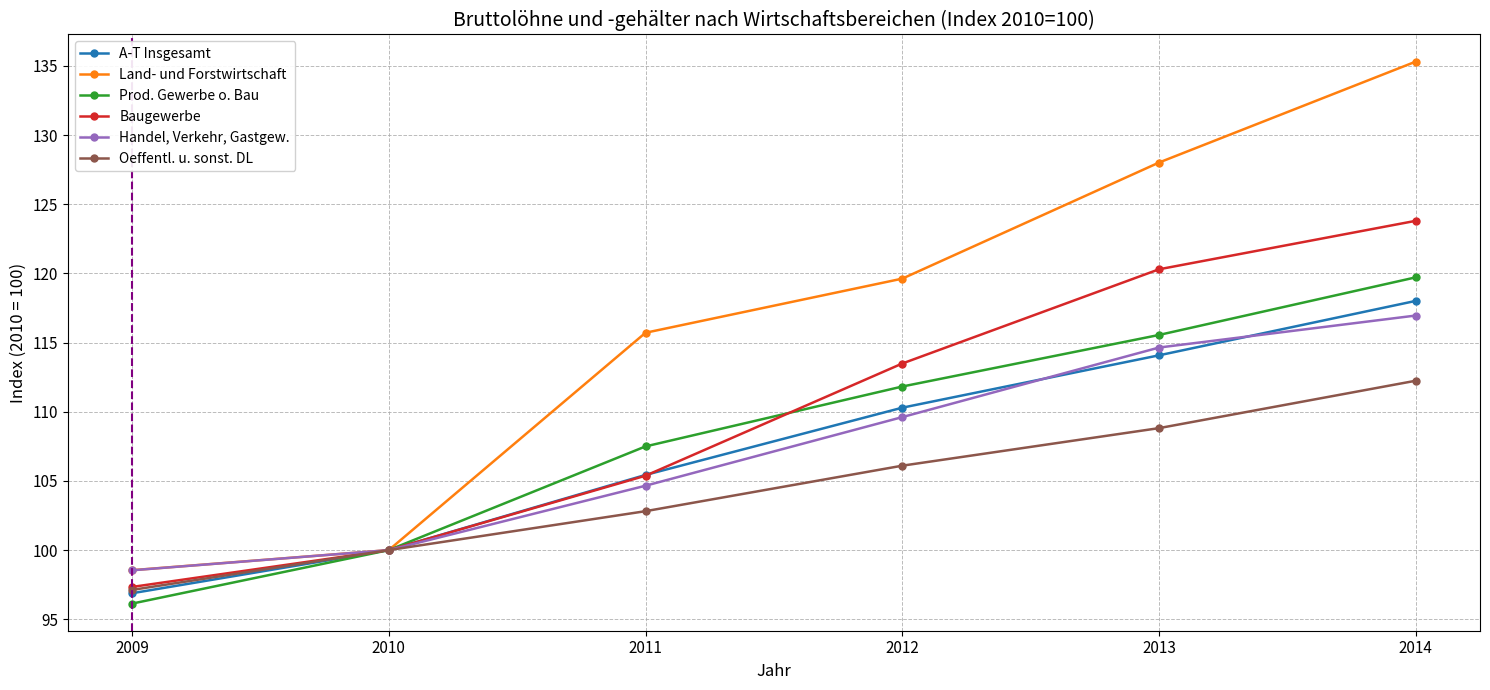

Reading left to right, list all the values displayed in this chart.

A-T Insgesamt: 2009=96.9	2010=100.0	2011=105.4	2012=110.3	2013=114.1	2014=118.0
Land- und Forstwirtschaft: 2009=98.5	2010=100.0	2011=115.7	2012=119.6	2013=128.0	2014=135.3
Prod. Gewerbe o. Bau: 2009=96.1	2010=100.0	2011=107.5	2012=111.8	2013=115.6	2014=119.7
Baugewerbe: 2009=97.3	2010=100.0	2011=105.4	2012=113.5	2013=120.3	2014=123.8
Handel, Verkehr, Gastgew.: 2009=98.5	2010=100.0	2011=104.7	2012=109.6	2013=114.6	2014=117.0
Oeffentl. u. sonst. DL: 2009=97.1	2010=100.0	2011=102.8	2012=106.1	2013=108.8	2014=112.2